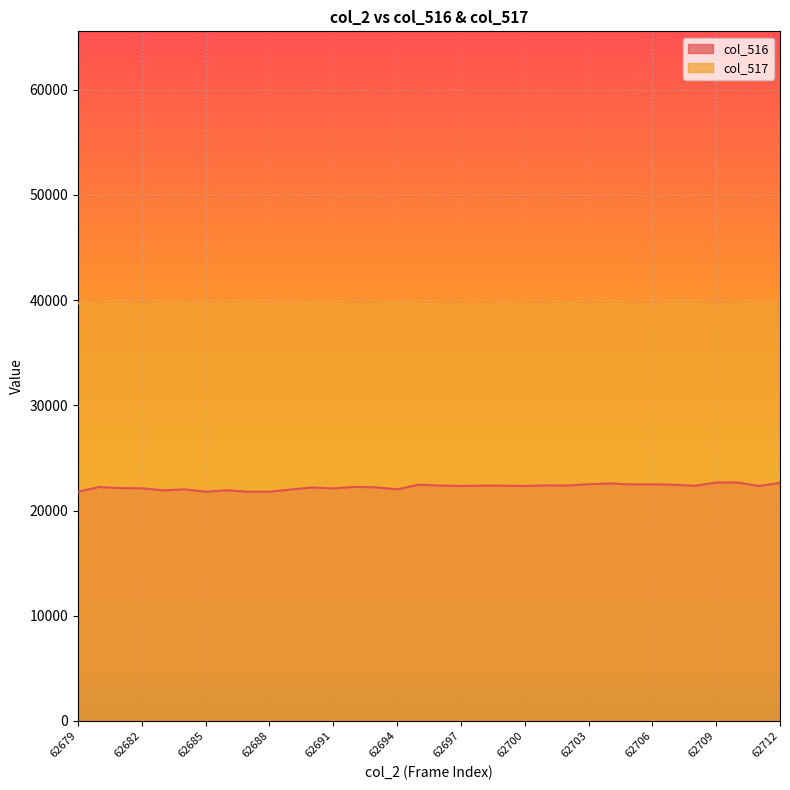

List the labels in order of col_516 value, largest first.

62710, 62709, 62712, 62704, 62703, 62706, 62705, 62695, 62707, 62701, 62702, 62696, 62698, 62699, 62708, 62700, 62697, 62711, 62692, 62680, 62693, 62690, 62681, 62682, 62691, 62694, 62684, 62689, 62686, 62683, 62685, 62688, 62687, 62679